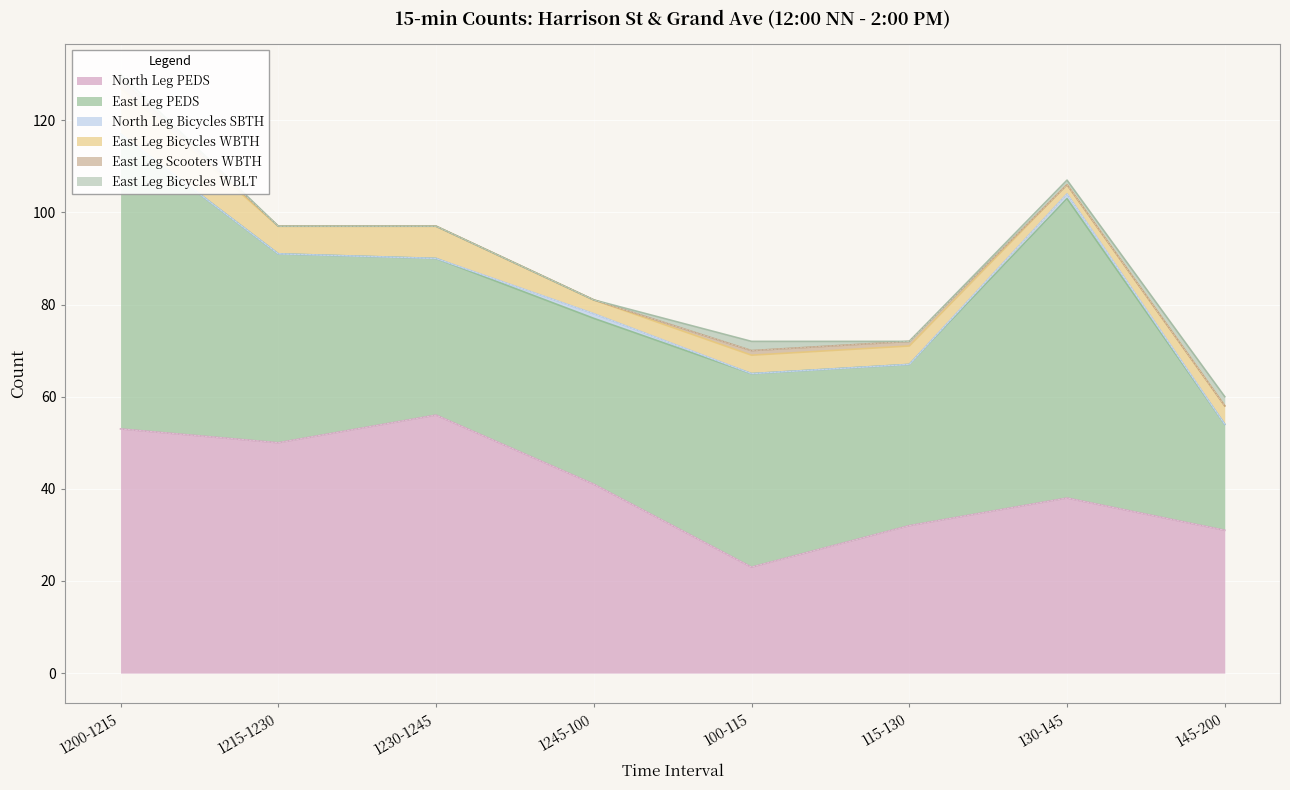

True or false: East Leg Scooters WBTH has more than 1 interior local peaks.

False